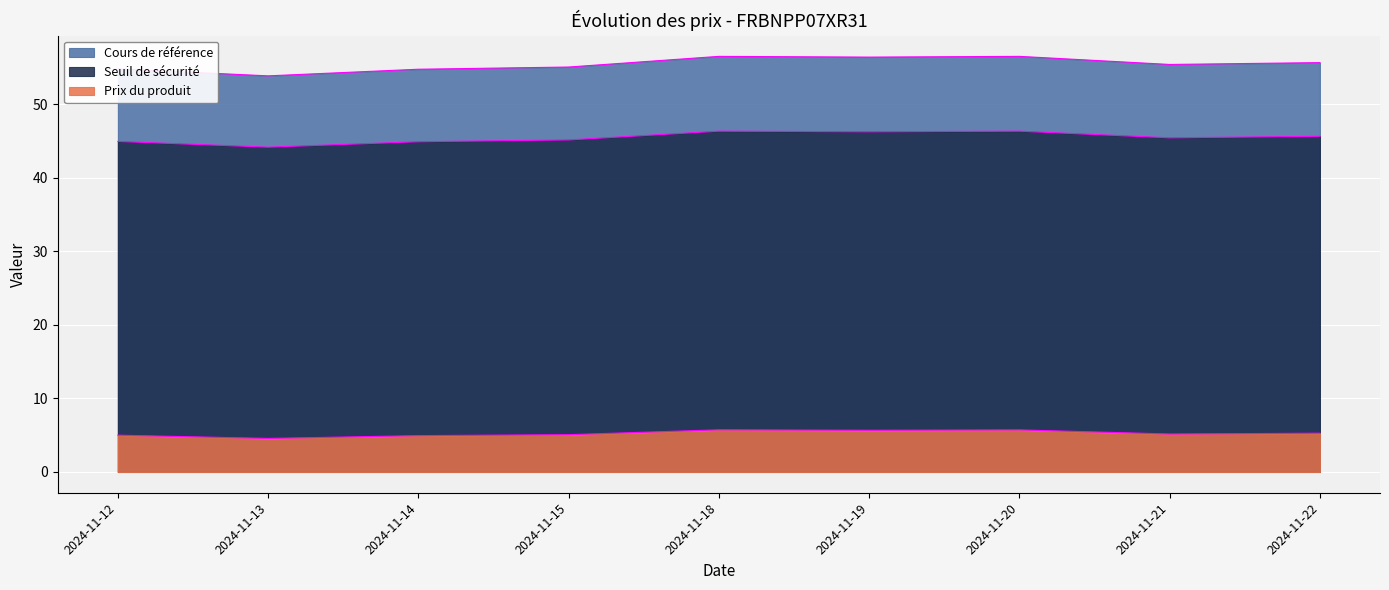

What is the difference between the maximum and minimum values in the Cours de référence series?

2.2